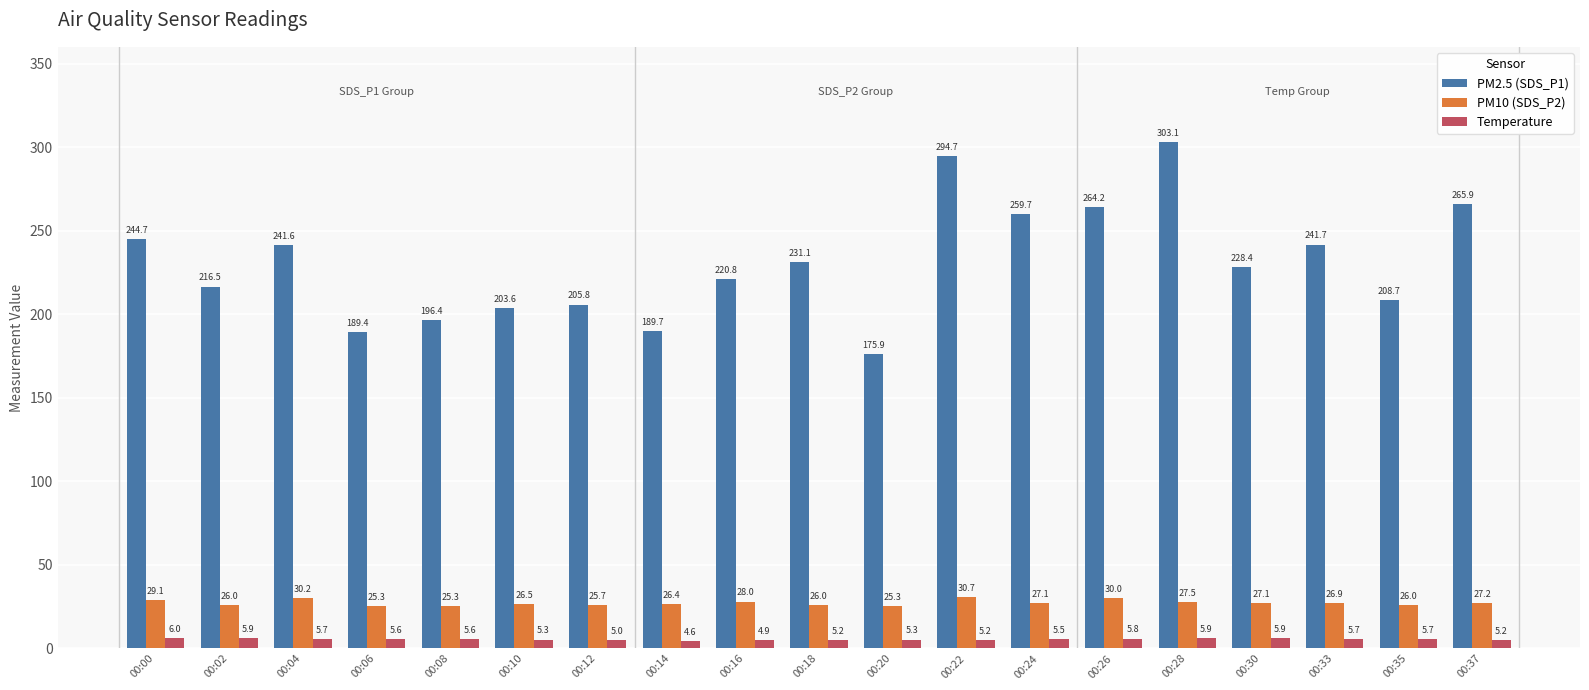

The PM2.5 (SDS_P1) series shows 241.6 at 00:04. True or false?

True